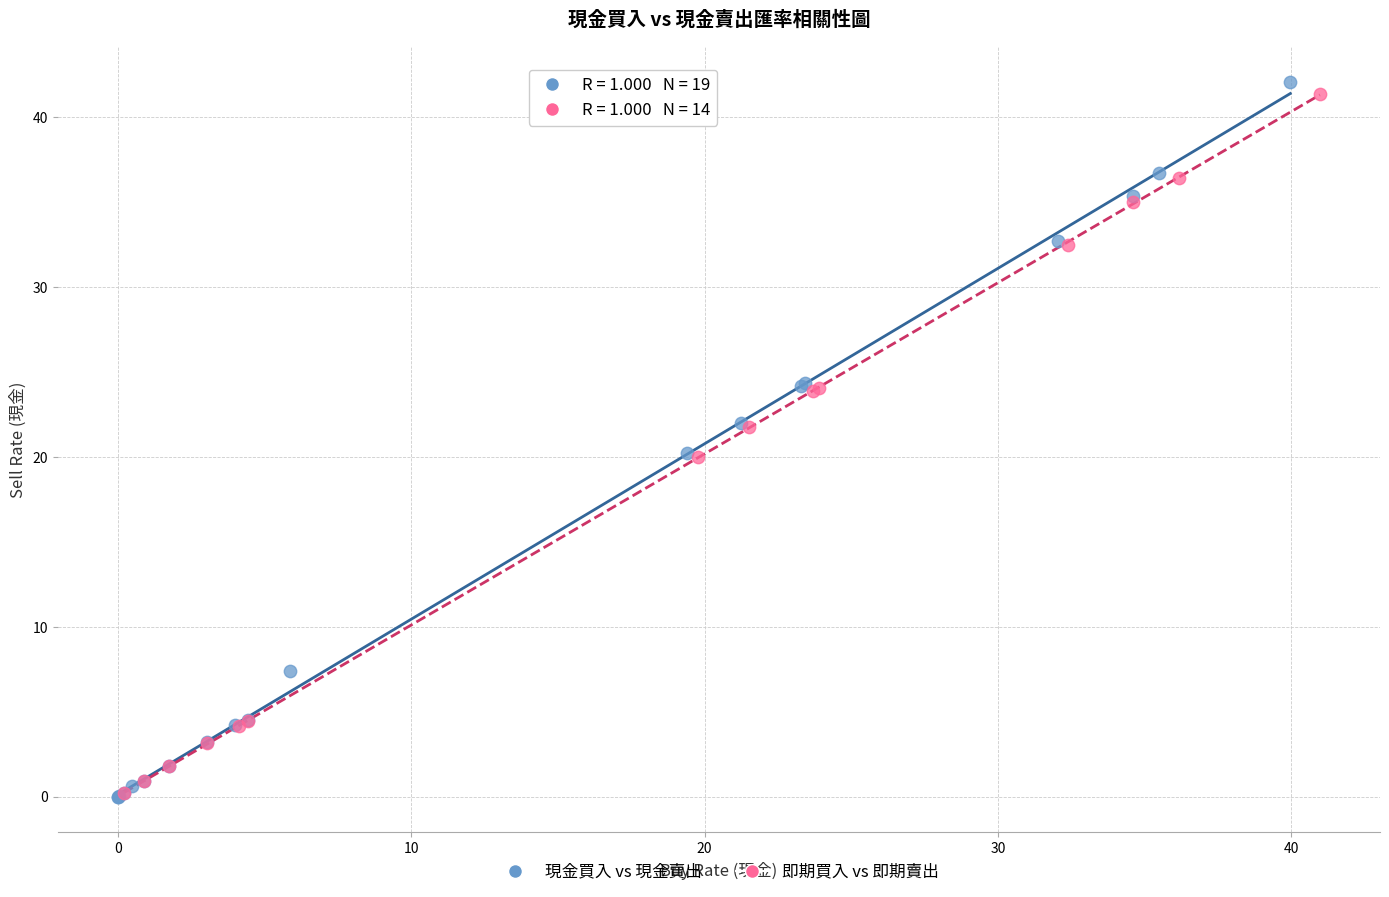

Which series has the largest Y range (max minus min)?

現金買入 vs 現金賣出